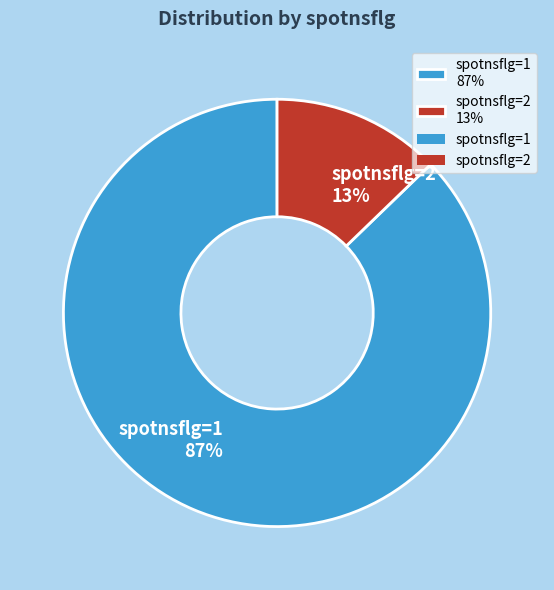

Is there any slice that represents more than half of the pie?

Yes